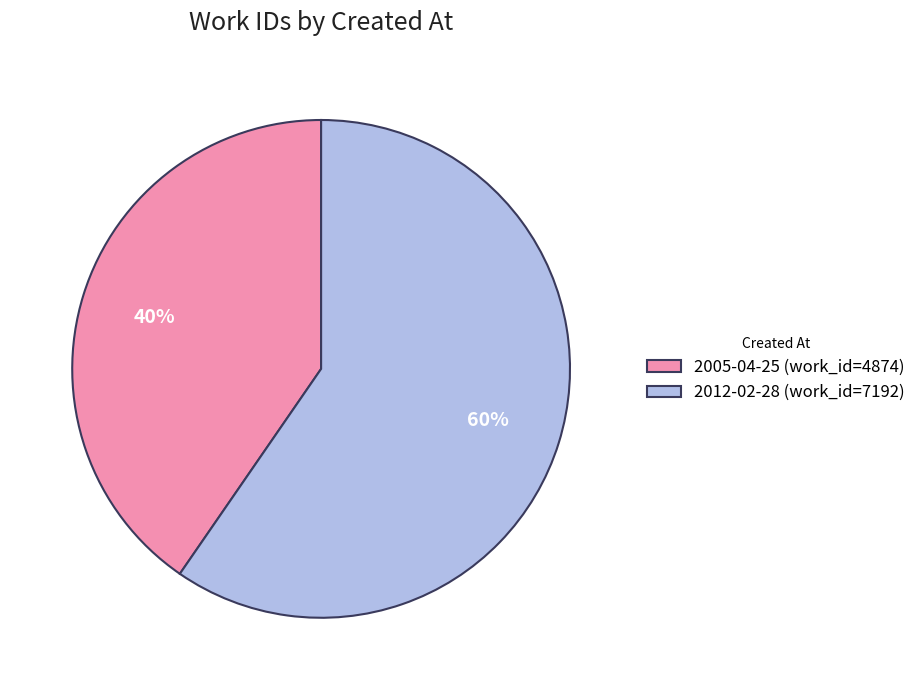

Which category has the smallest portion of the pie?

2005-04-25